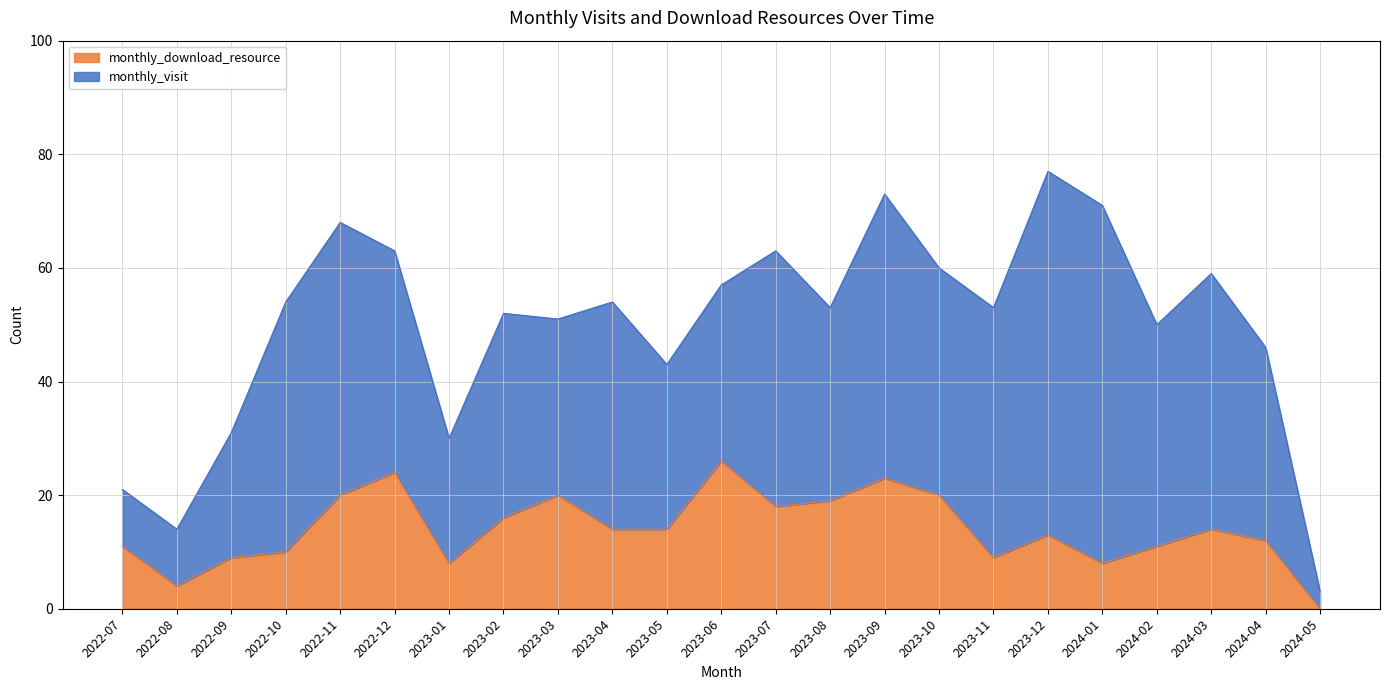

How many categories are shown in the chart?

23